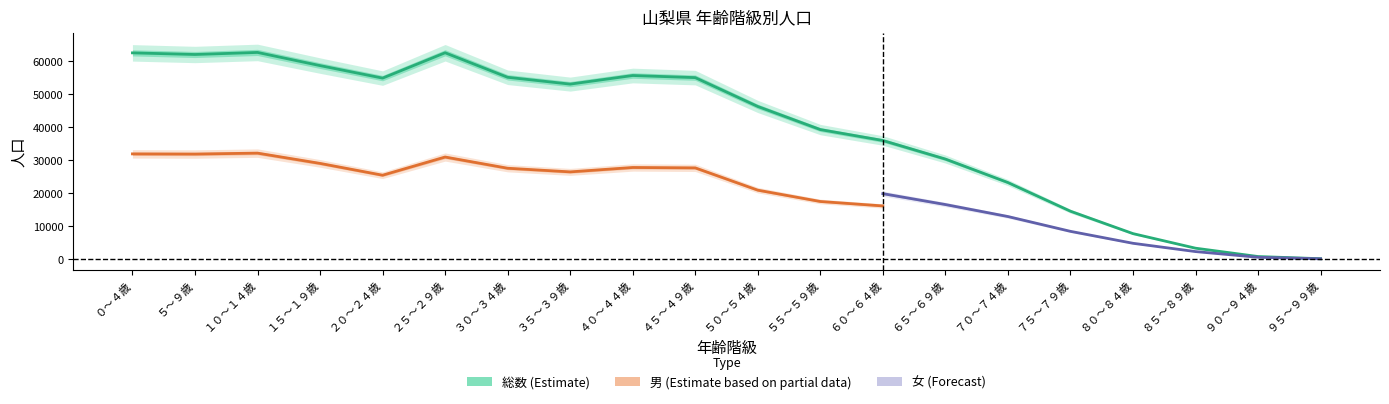

What is the value of the 女 point at the 20th from the left?

81